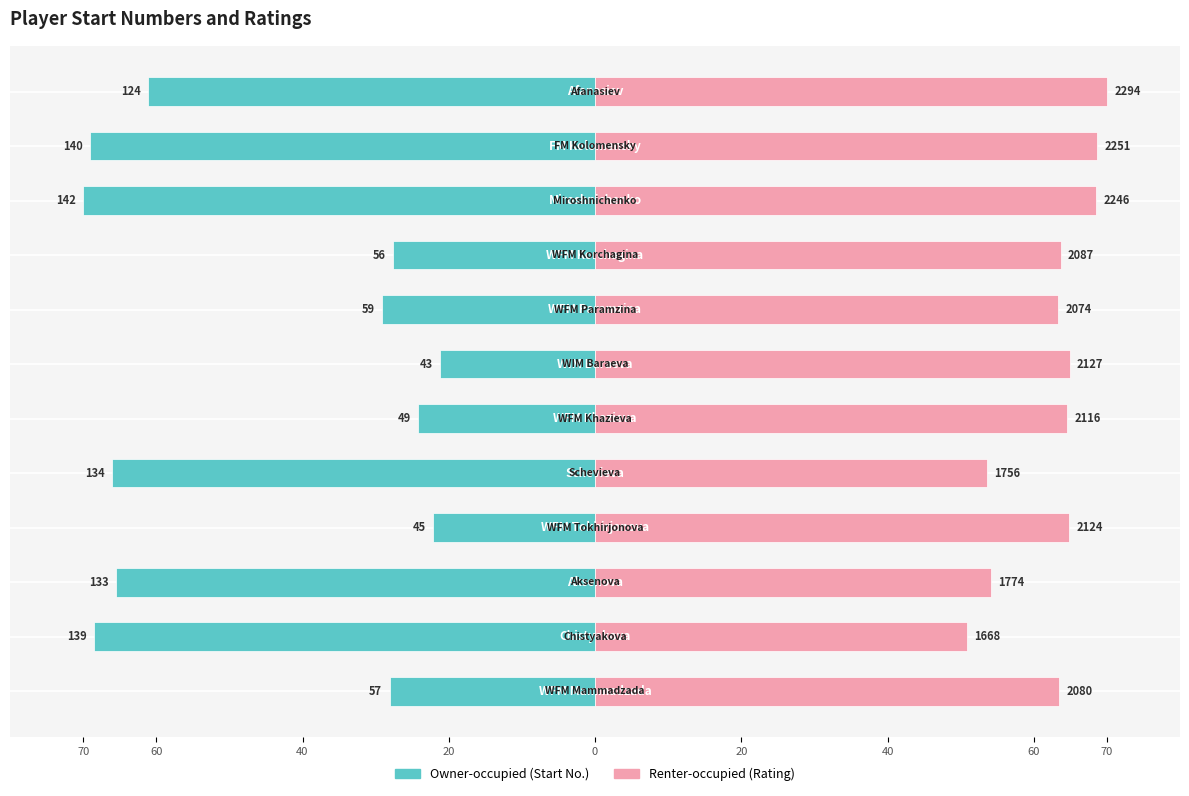

What is the difference between the maximum and second lowest values in the Owner-occupied series?

47.8